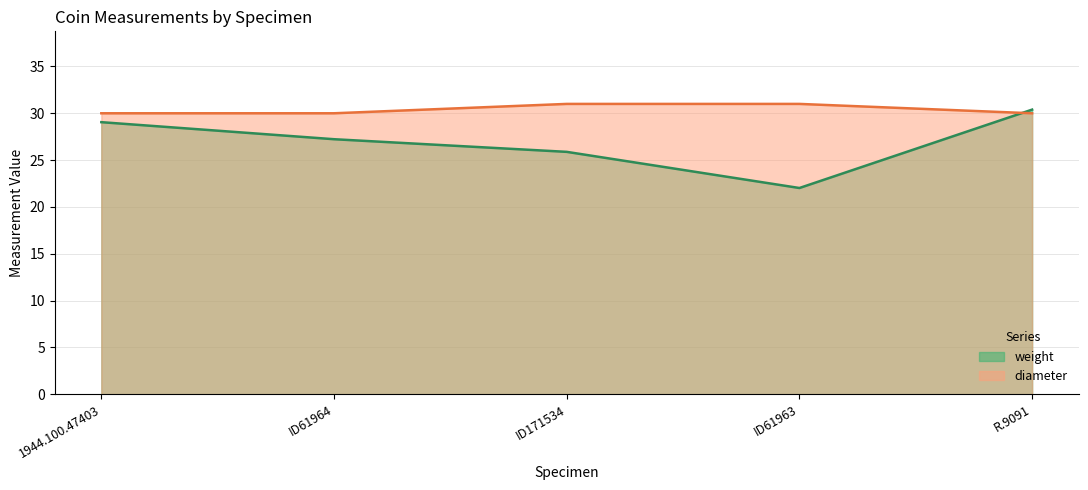

List the series in order of their peak value, highest first.

diameter, weight